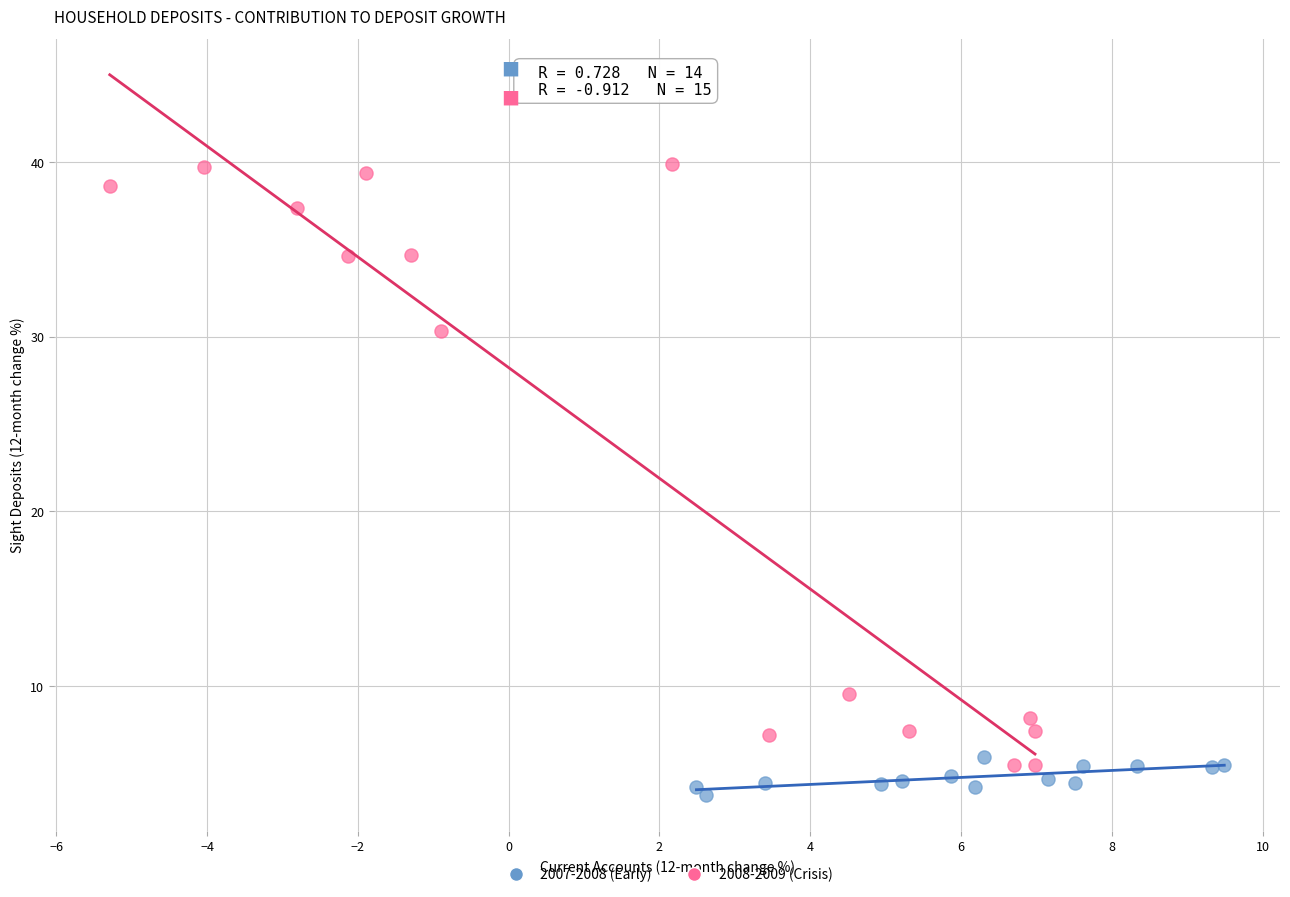

Which series has the widest spread of Y values?

2008-2009 (Crisis)